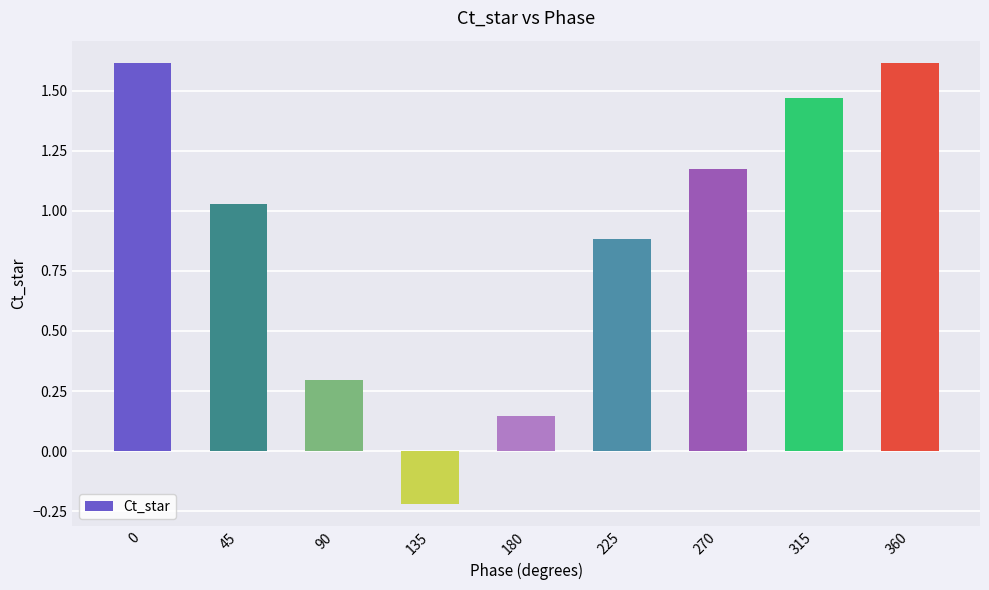

Where is the data nearest to the value 0?

180